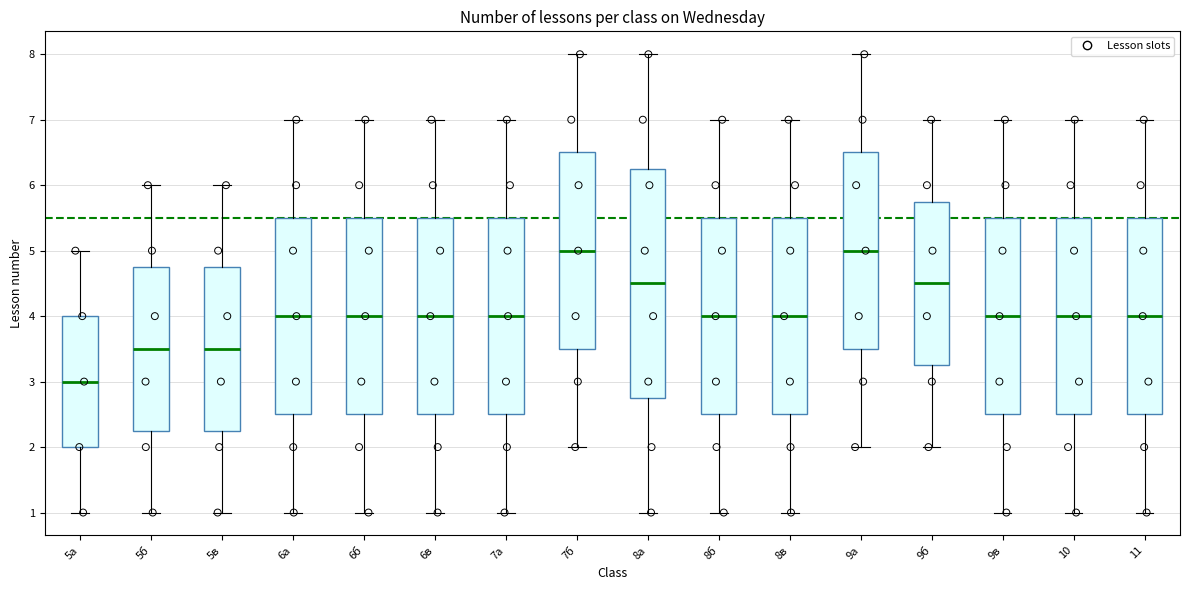

Which box is the tallest, from its lower edge to its upper edge?

8а